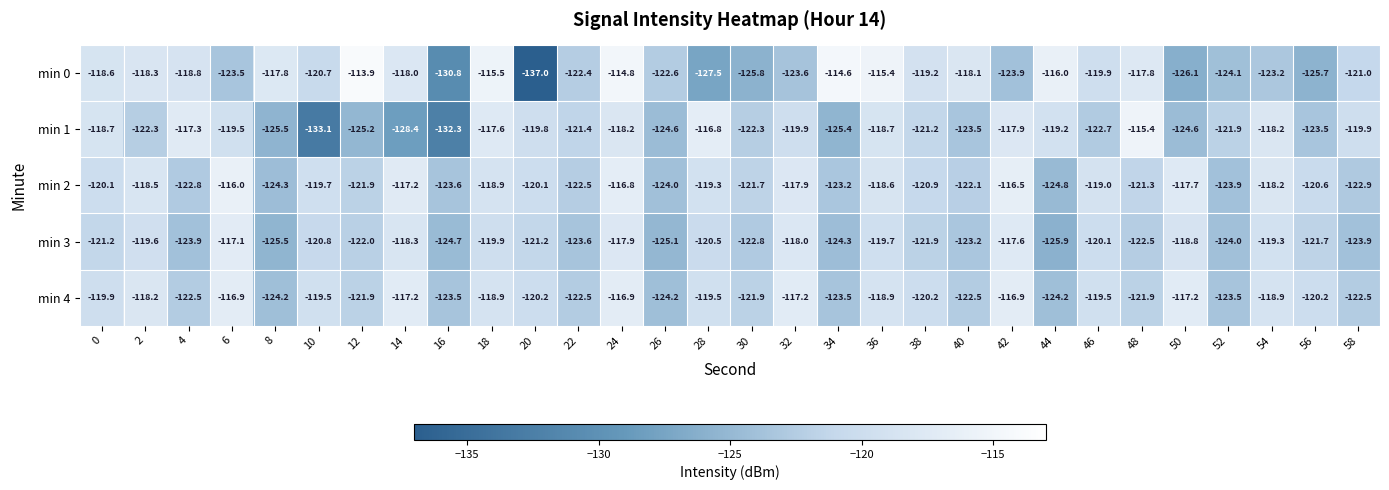

What is the sum of all min 4 values?

-3615.0